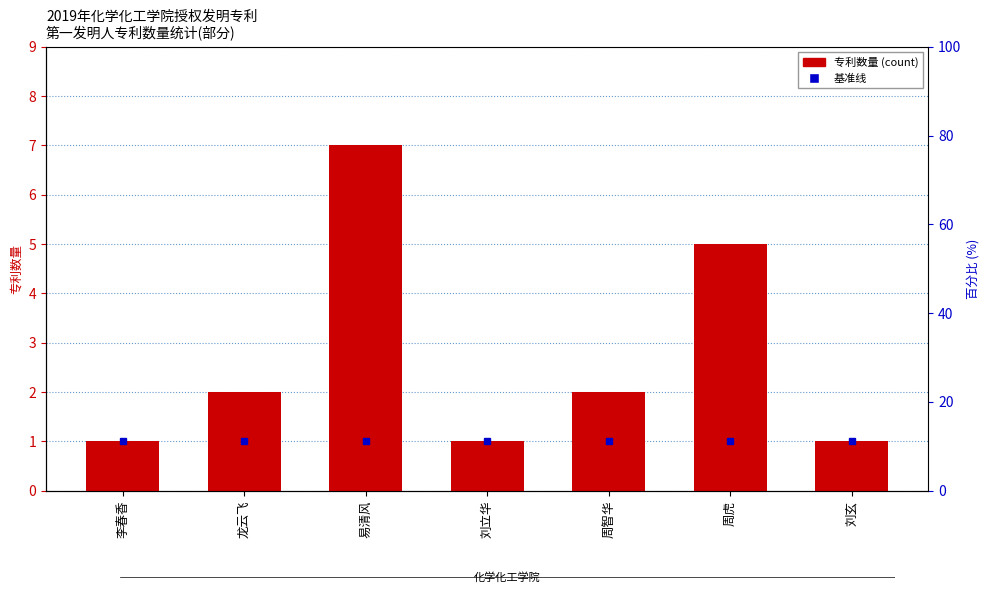

What is the greatest value displayed?

7